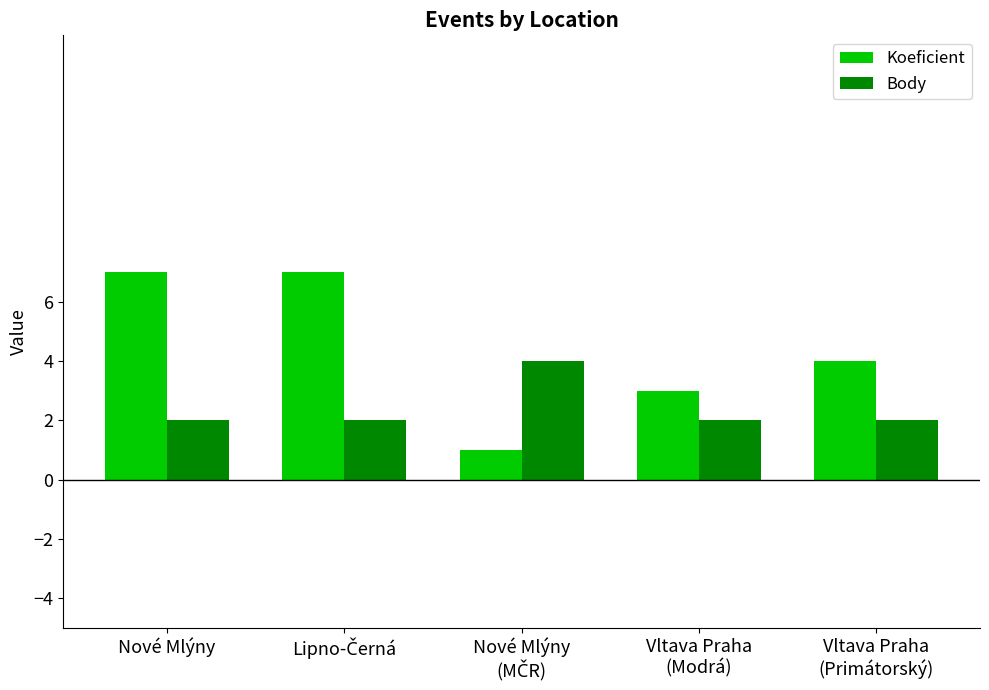

How many bars are there in total?

10